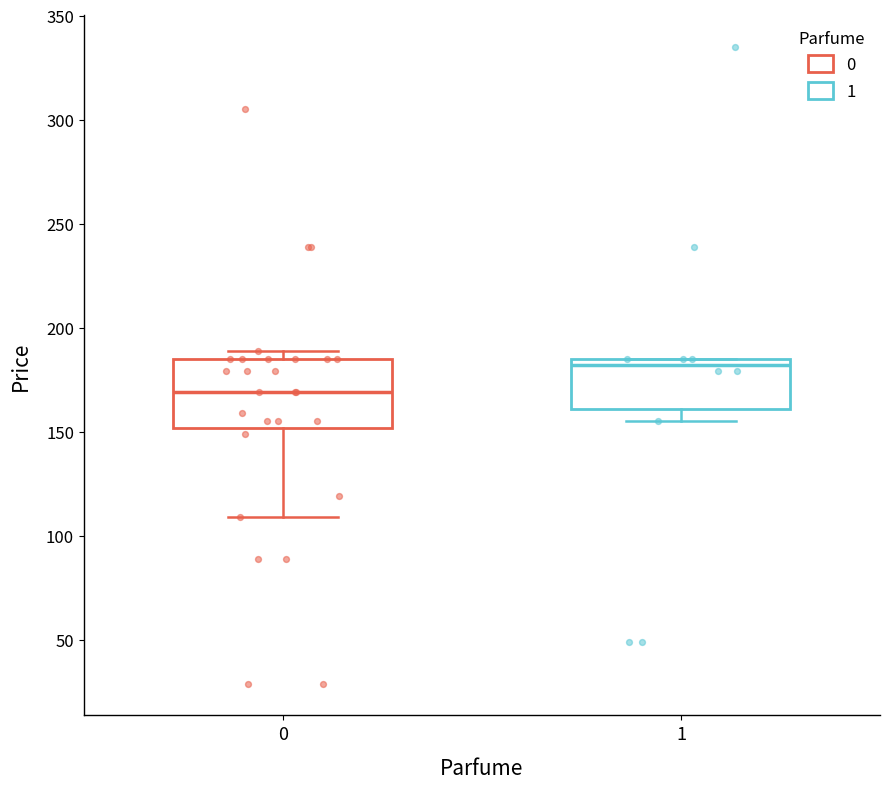

Where does the lower whisker of the box at x = 0 end on the y-axis? The values are not printed on the chart, so give them approximately, as read against the axis.

110